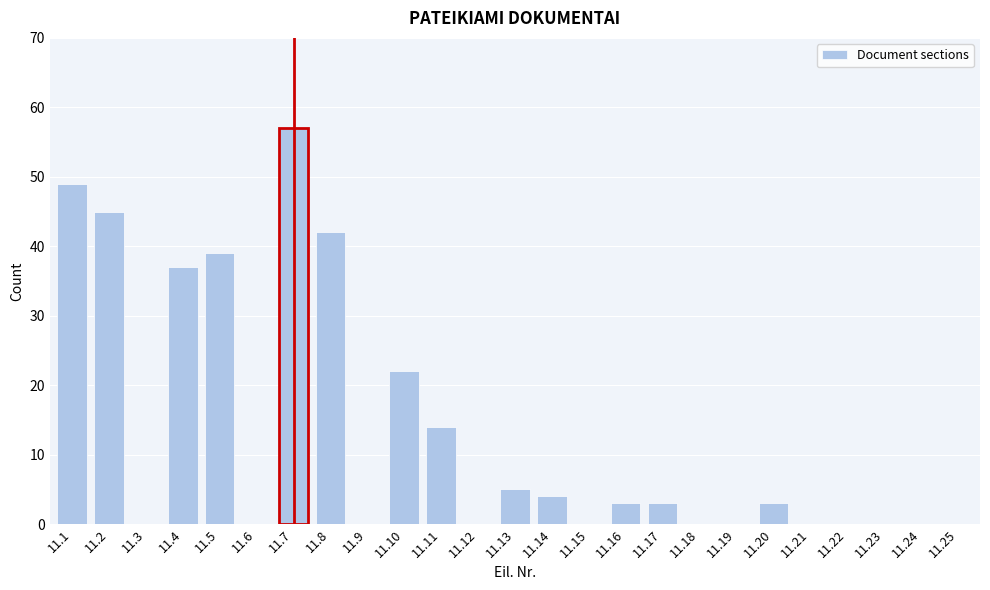

Reading right to left, extract all data points from this chart.

11.25=0	11.24=0	11.23=0	11.22=0	11.21=0	11.20=3	11.19=0	11.18=0	11.17=3	11.16=3	11.15=0	11.14=4	11.13=5	11.12=0	11.11=14	11.10=22	11.9=0	11.8=42	11.7=57	11.6=0	11.5=39	11.4=37	11.3=0	11.2=45	11.1=49